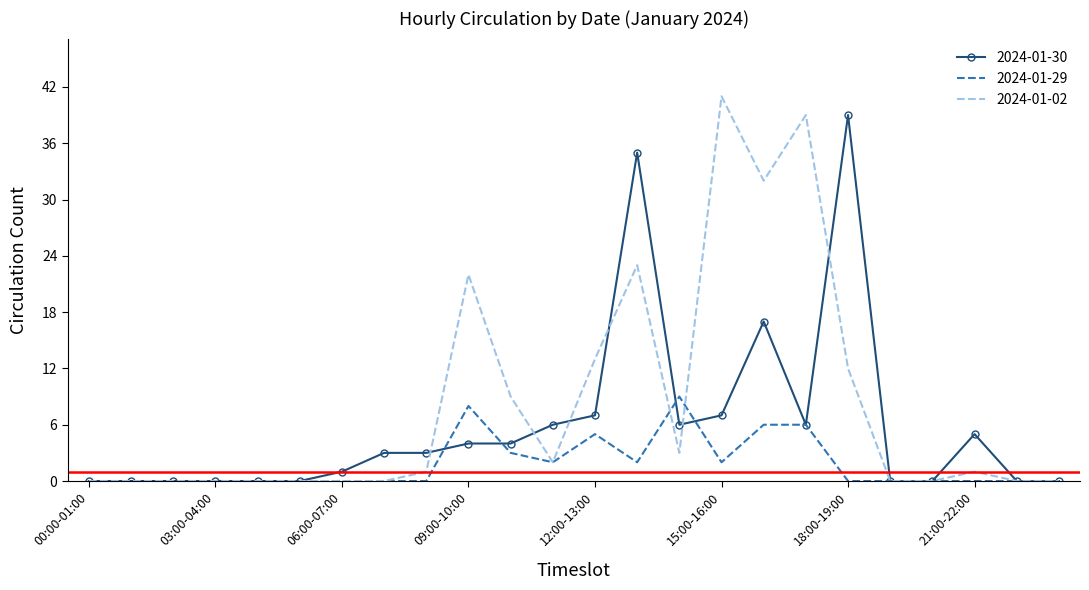

Which series has the largest total across all categories?

2024-01-02